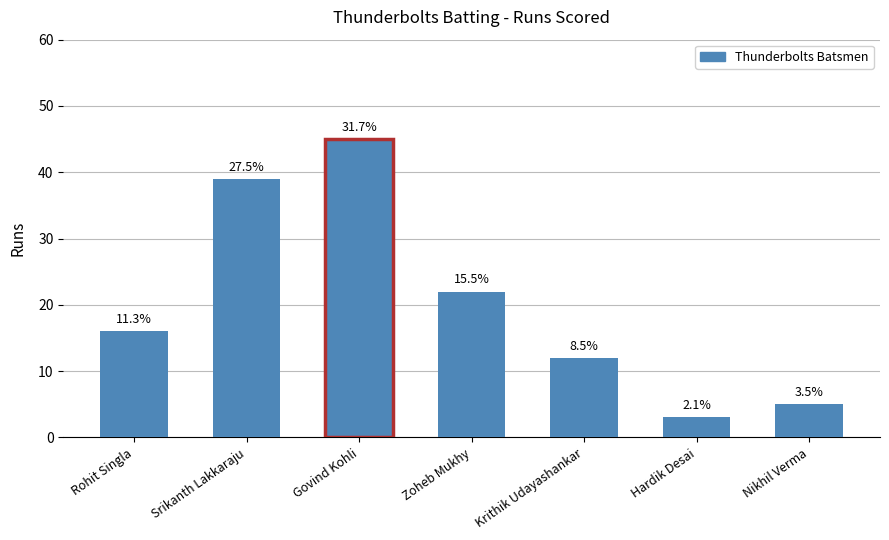

At which label is the value closest to 24?

Zoheb Mukhy